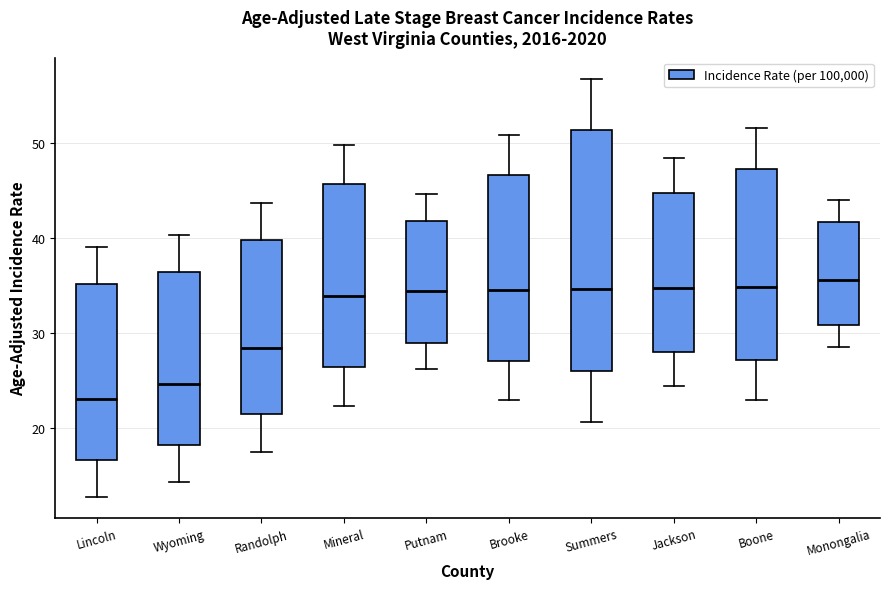

Where does the lower whisker of the box for Lincoln end on the y-axis? The values are not printed on the chart, so give them approximately, as read against the axis.

13